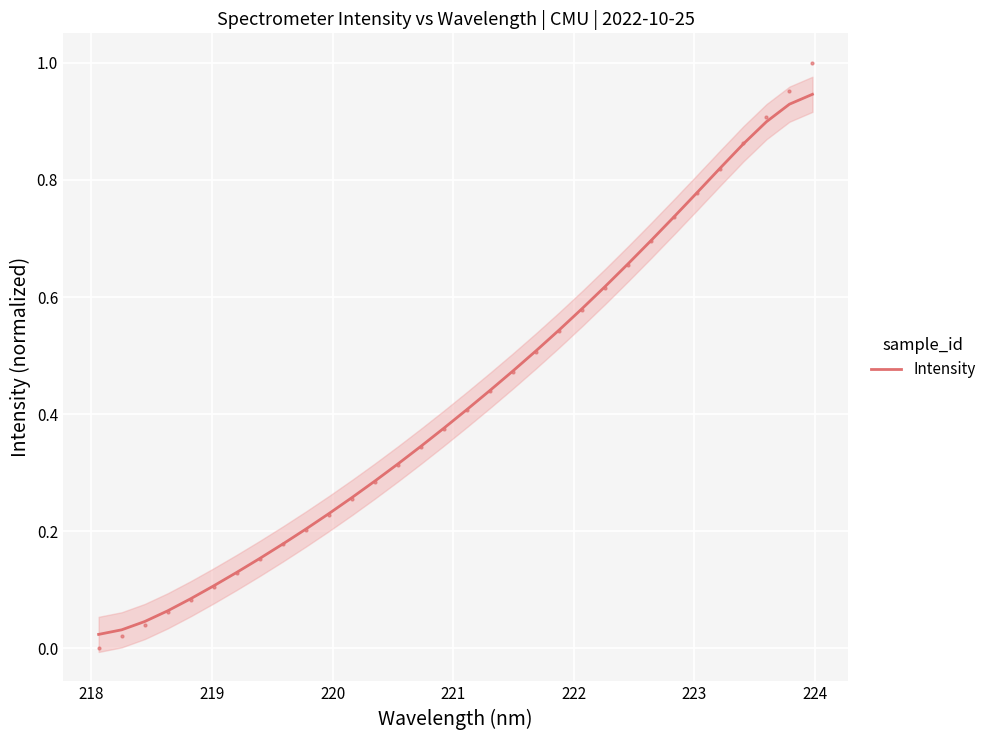

Is this an area chart (filled region under the line)?

No